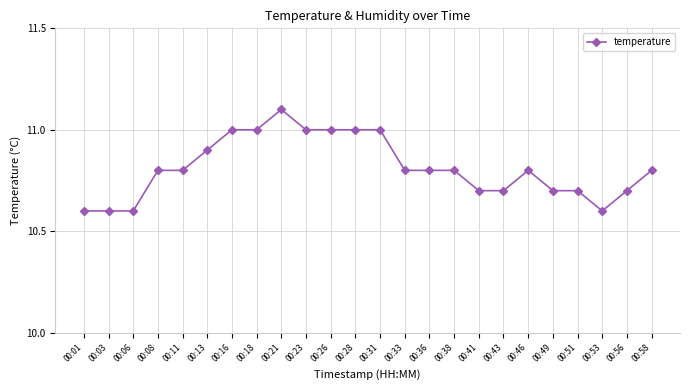

The chart shows a value of 15.1 at 00:26. True or false?

False